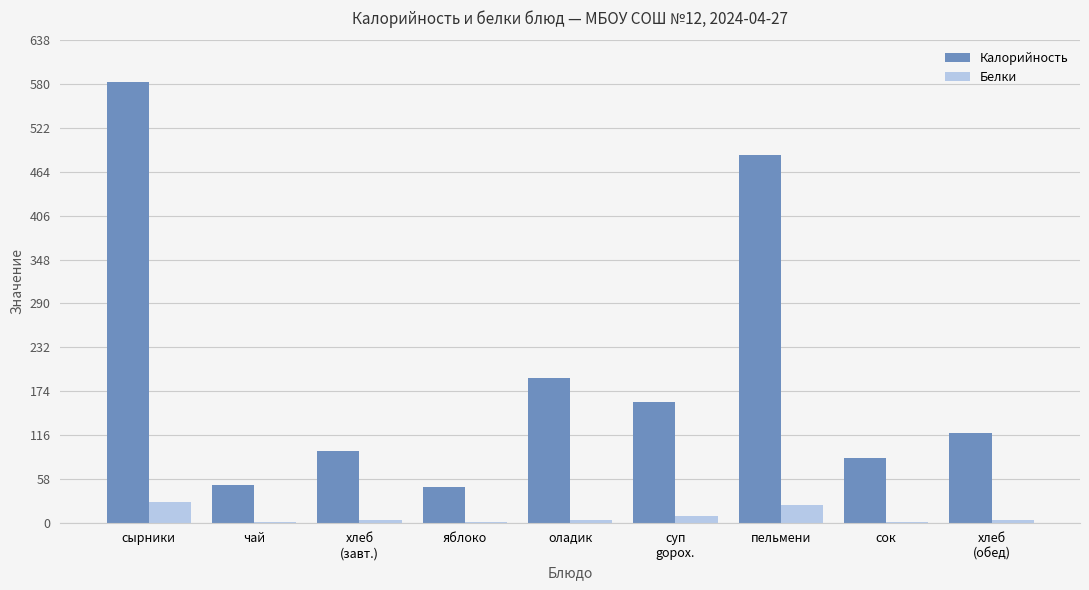

What is the greatest value displayed?

582.6